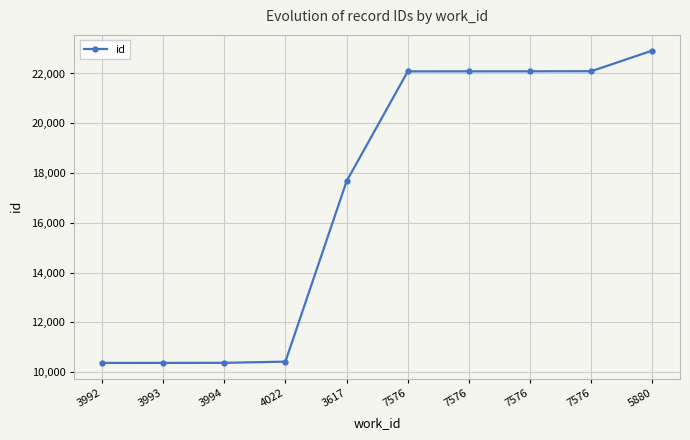

What is the value of the 3rd point from the left?

10370